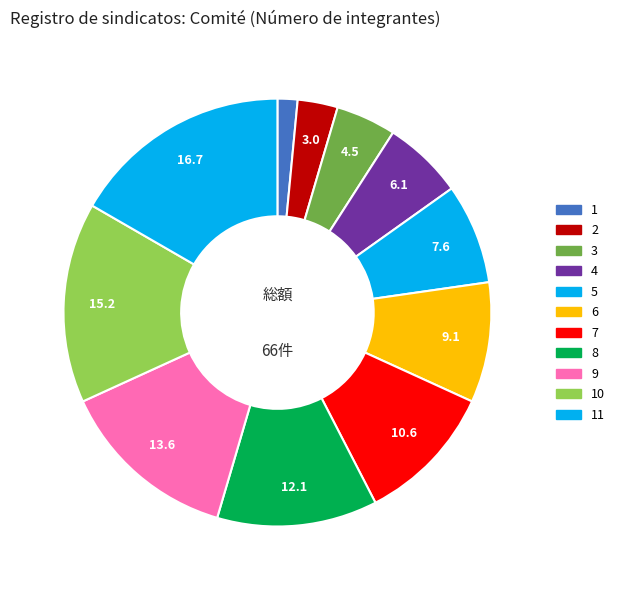

How many slices are in this pie chart?

11